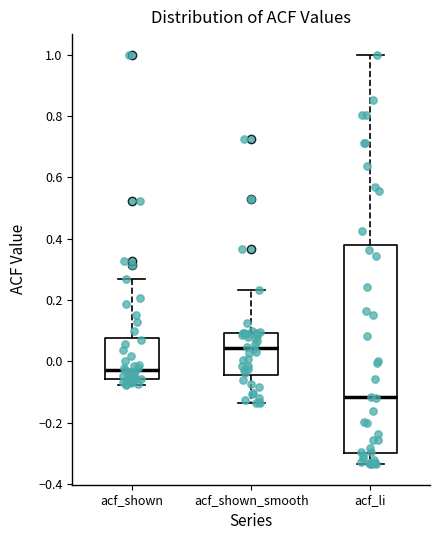

Which box has the highest median line?

acf_shown_smooth